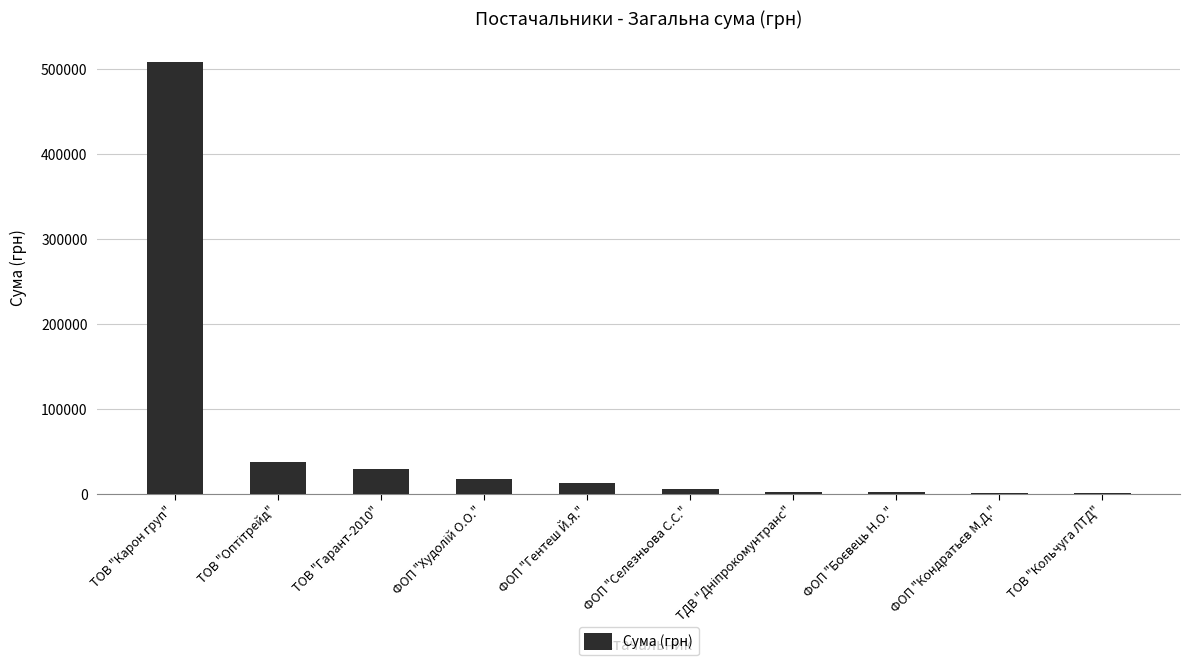

What value does the data have at ТОВ "Карон груп"?

507370.3